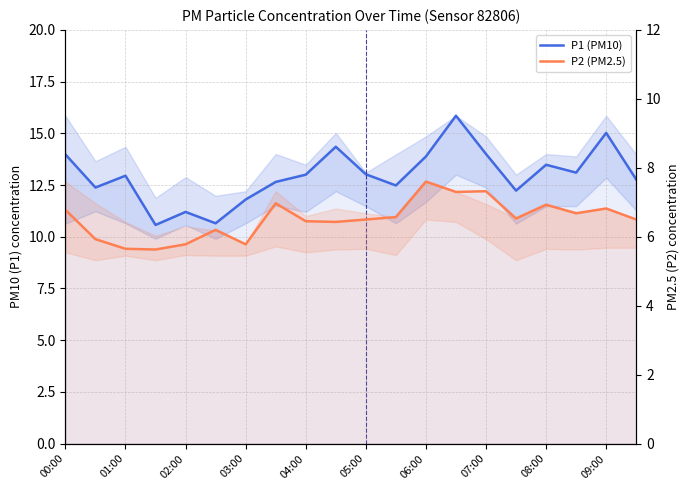

At which label does P2 (PM2.5) first exceed 6?

00:00